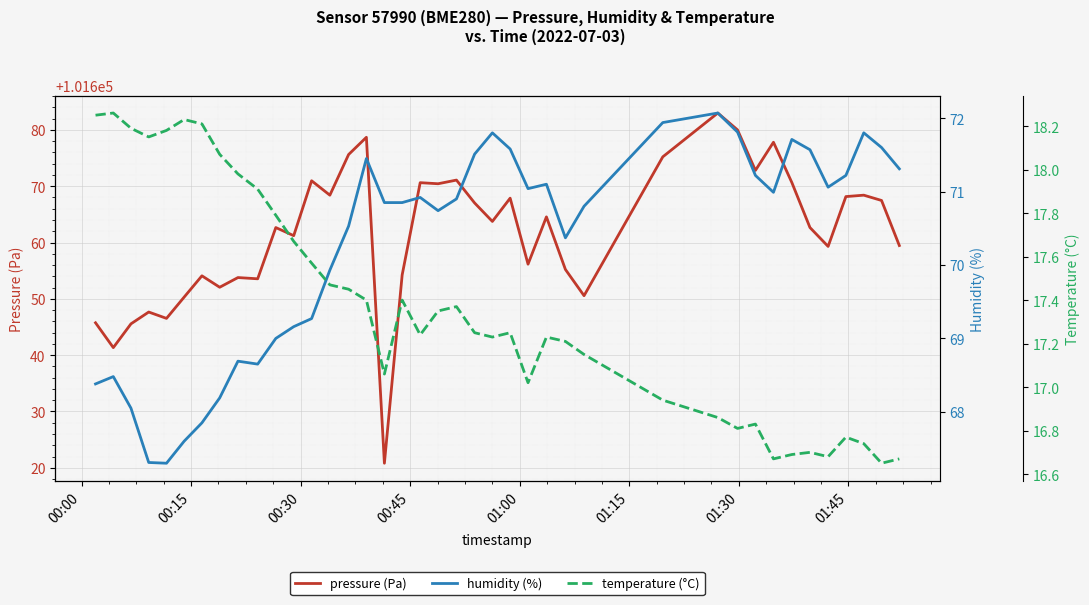

What is the highest value of the pressure (Pa) series?

101683.0